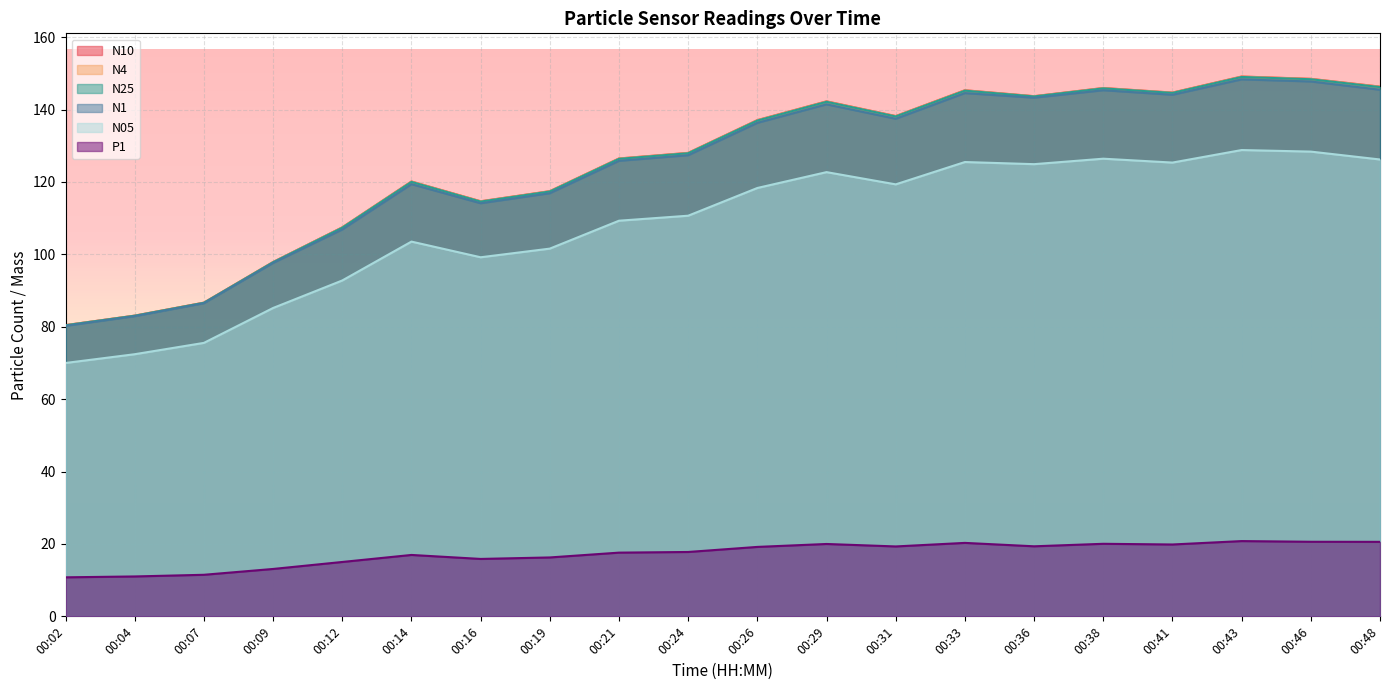

Which category has the lowest value across all series?

00:02